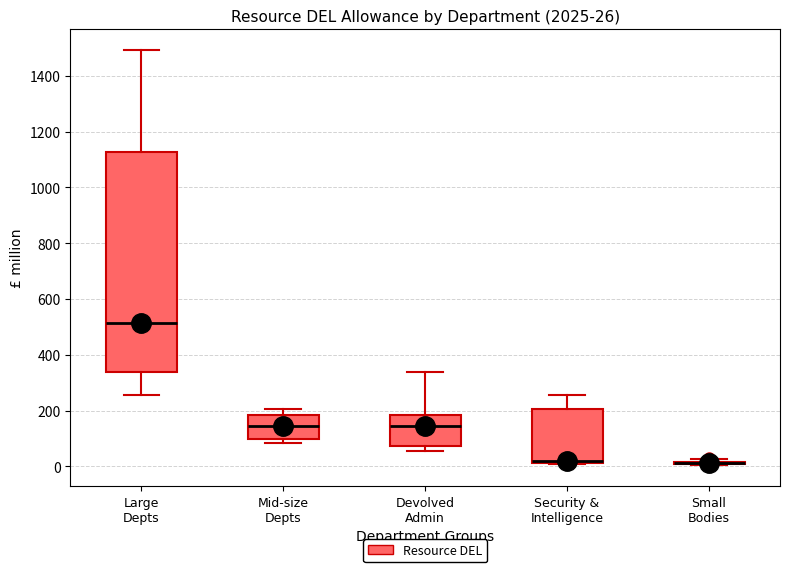

Comparing the boxes themselves (not the whiskers), which one is the tallest?

Large Depts